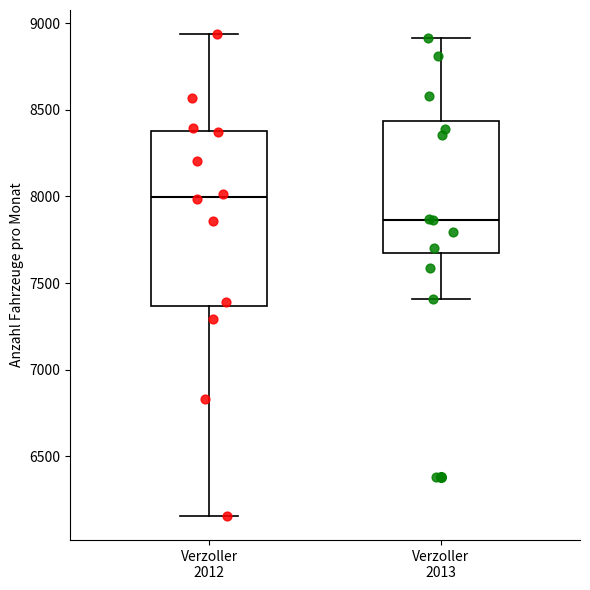

Where does the upper whisker of the box for Verzoller 2013 end on the y-axis? The values are not printed on the chart, so give them approximately, as read against the axis.

8900